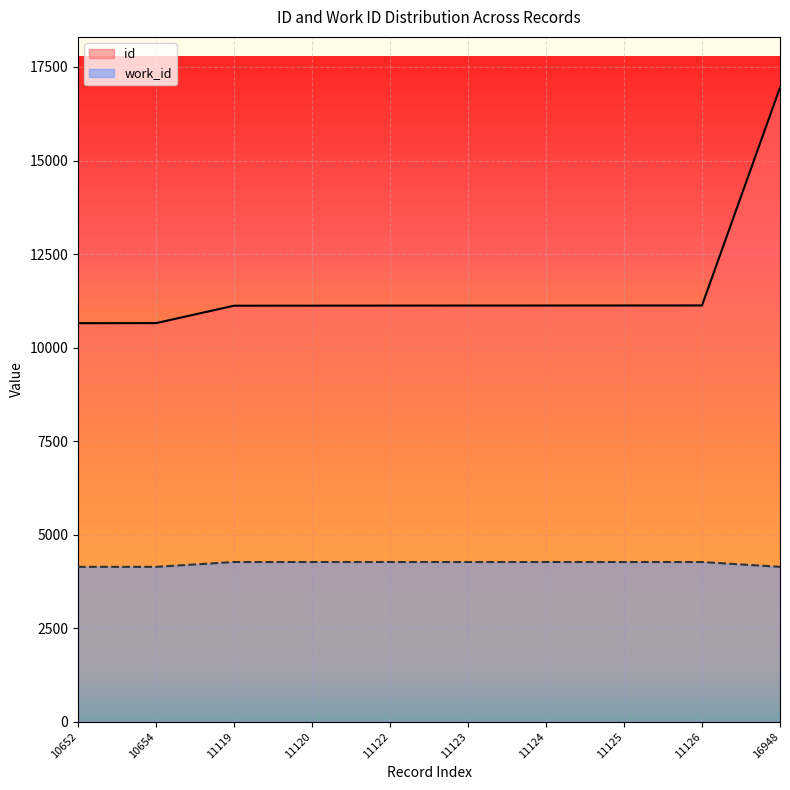

What is the smallest value displayed?

4140